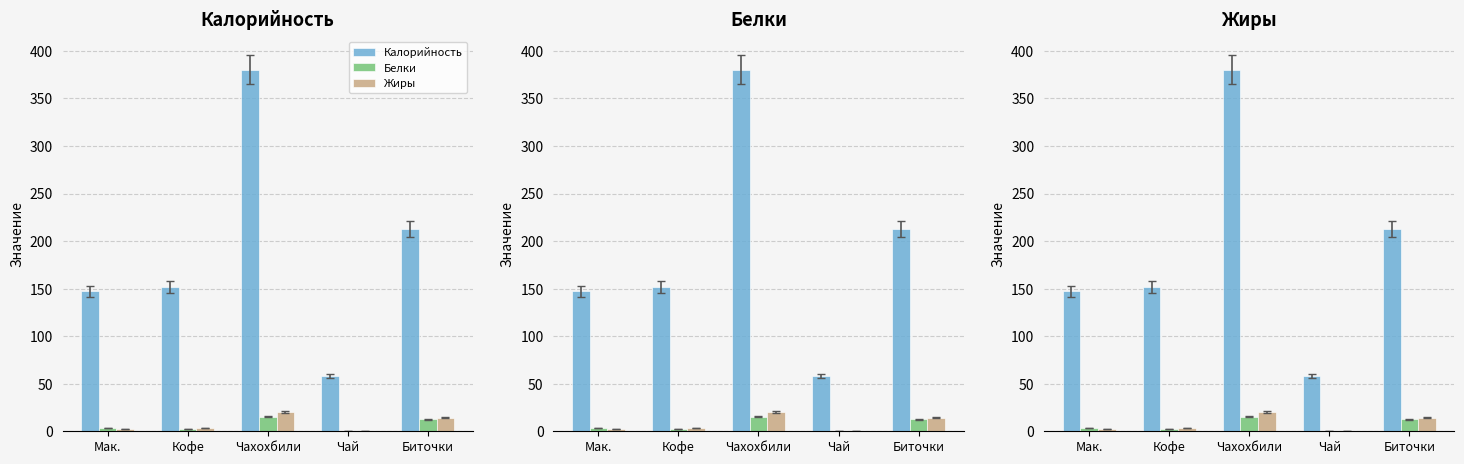

Is the value of Белки at Биточки greater than the value of Жиры at Чай?

Yes